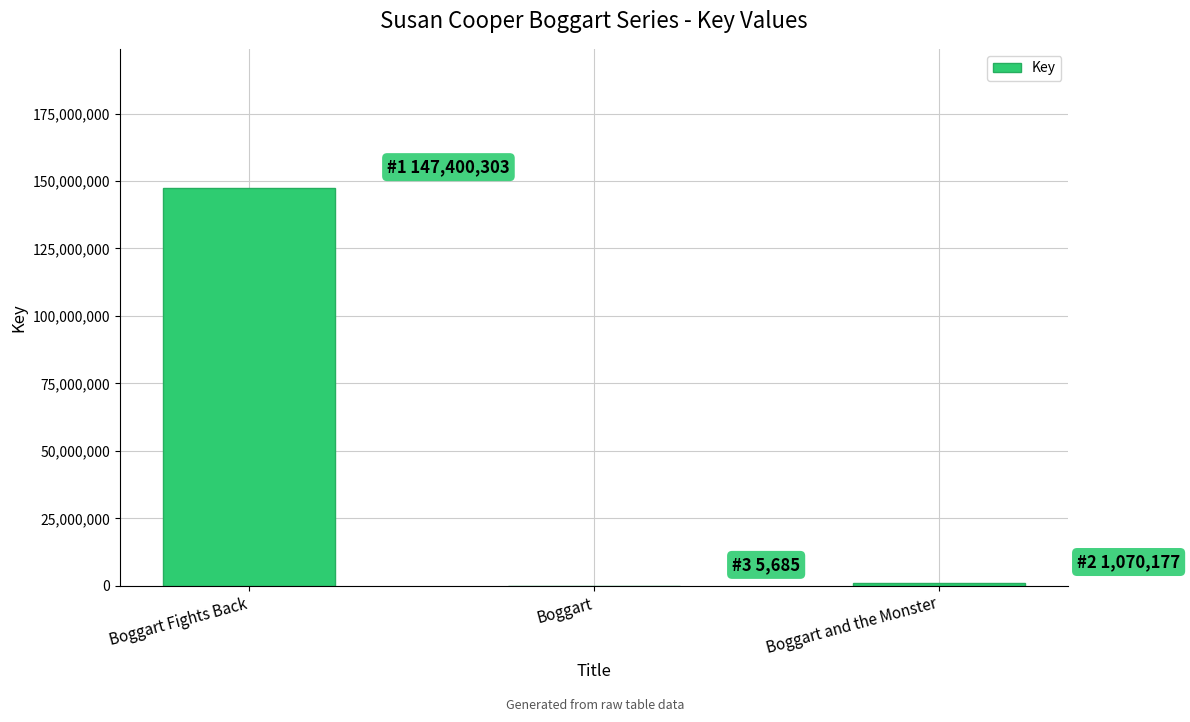

Which has a higher value, Boggart Fights Back or Boggart and the Monster?

Boggart Fights Back